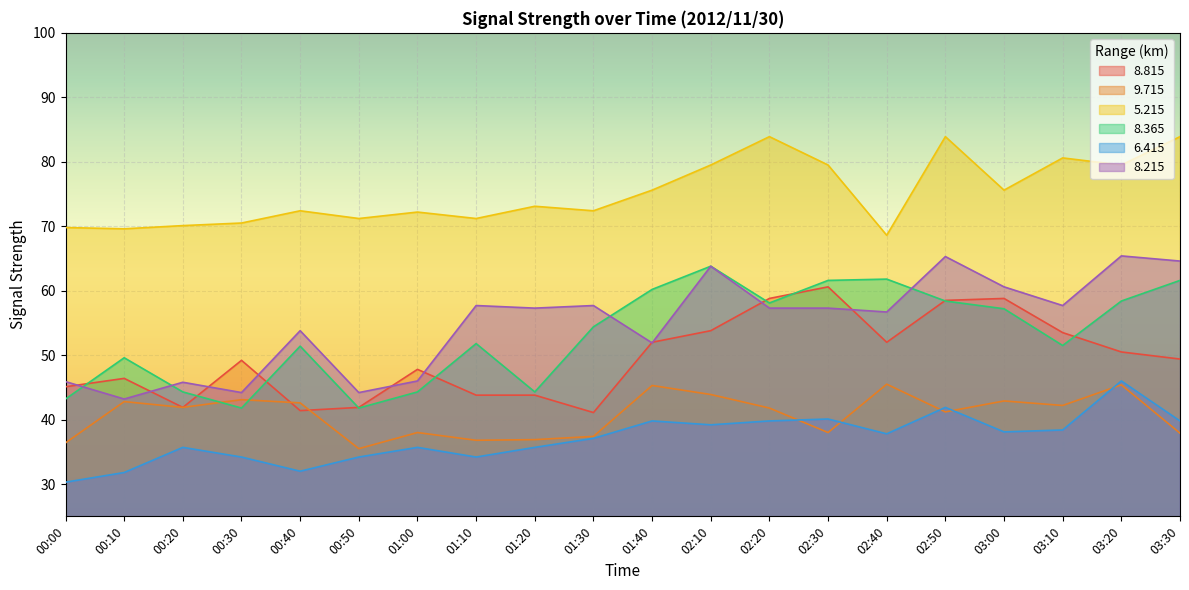

What is the difference between the maximum and second lowest values in the   6.415 series?

14.2